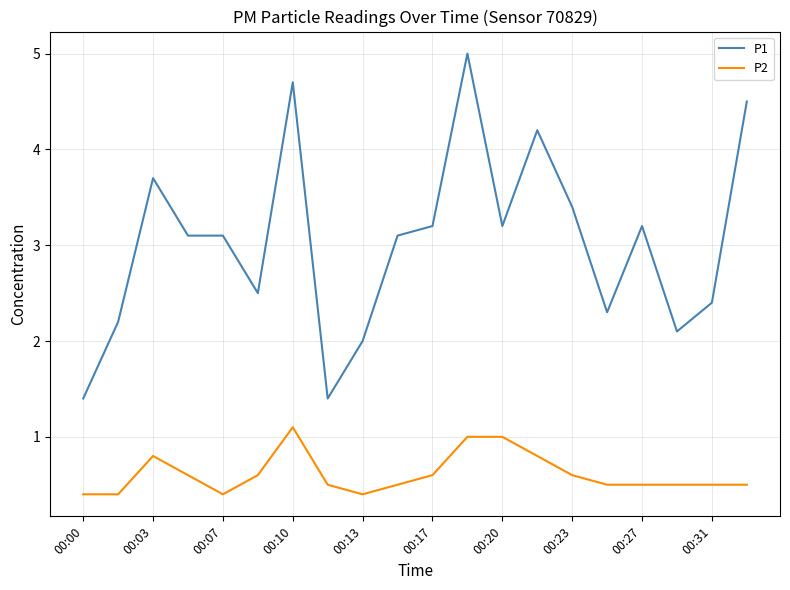

Which series has the largest total across all categories?

P1